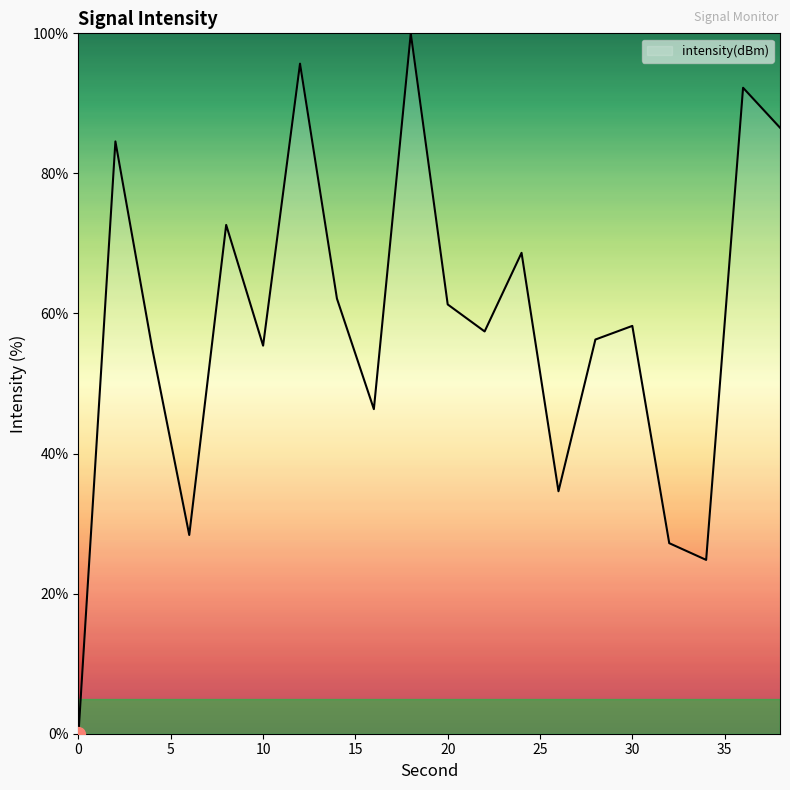

What is the maximum value shown in the chart?

100.0